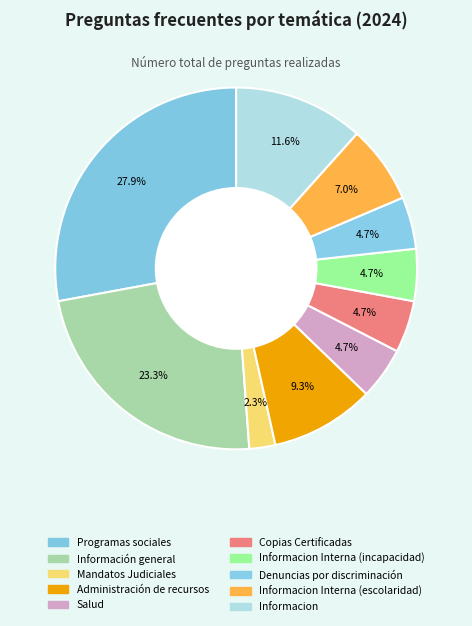

How many slices are in this pie chart?

10